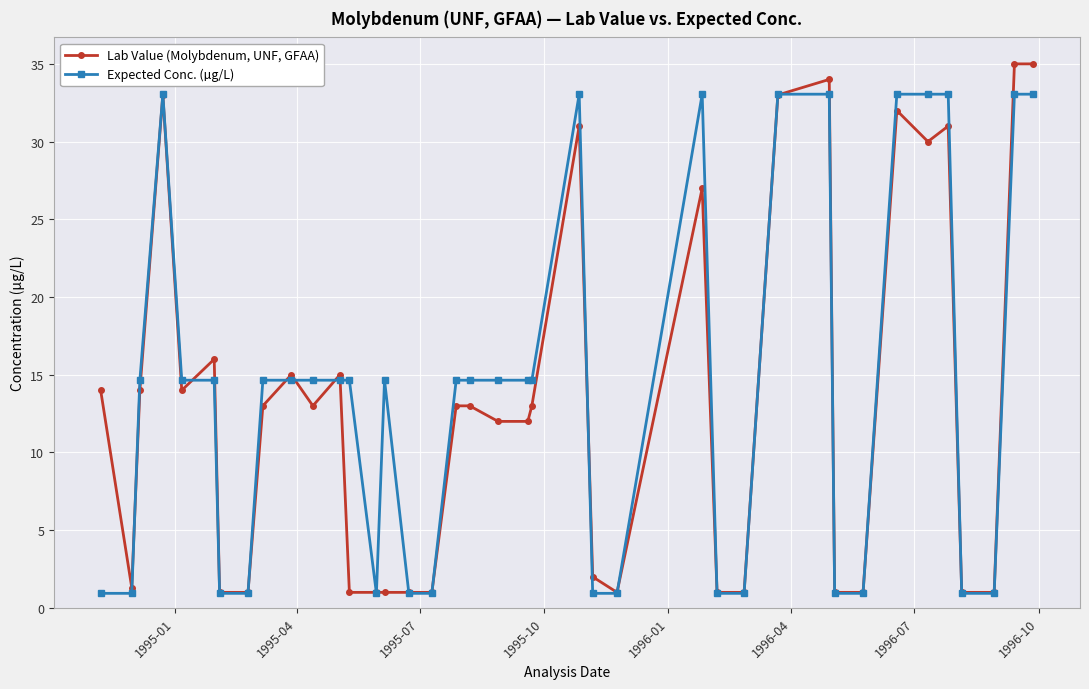

Which series has the largest total across all categories?

Expected Conc. (µg/L)